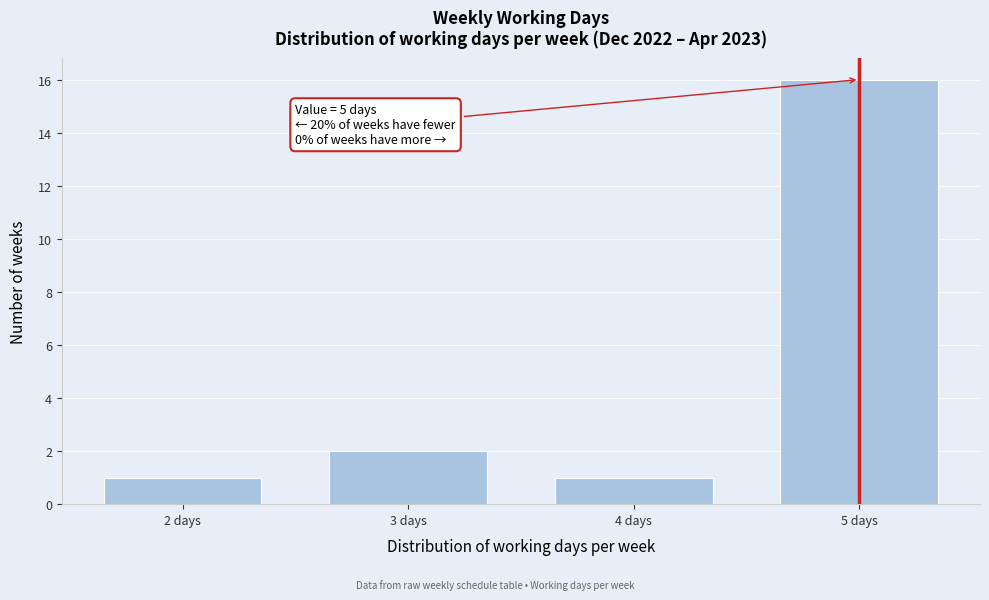

Reading right to left, extract all data points from this chart.

5 days=16	4 days=1	3 days=2	2 days=1